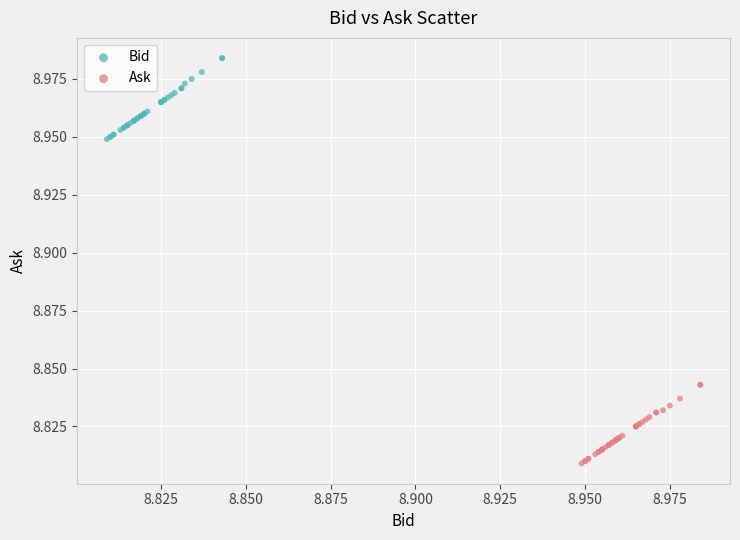

Which series has the widest spread of Y values?

Bid